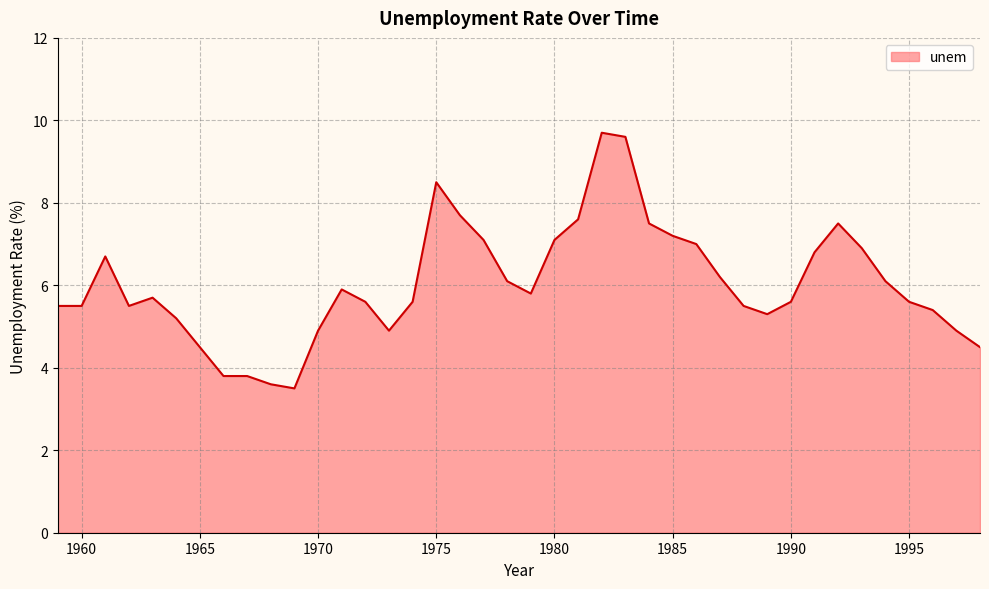

What is the difference between the maximum and minimum values?

6.2